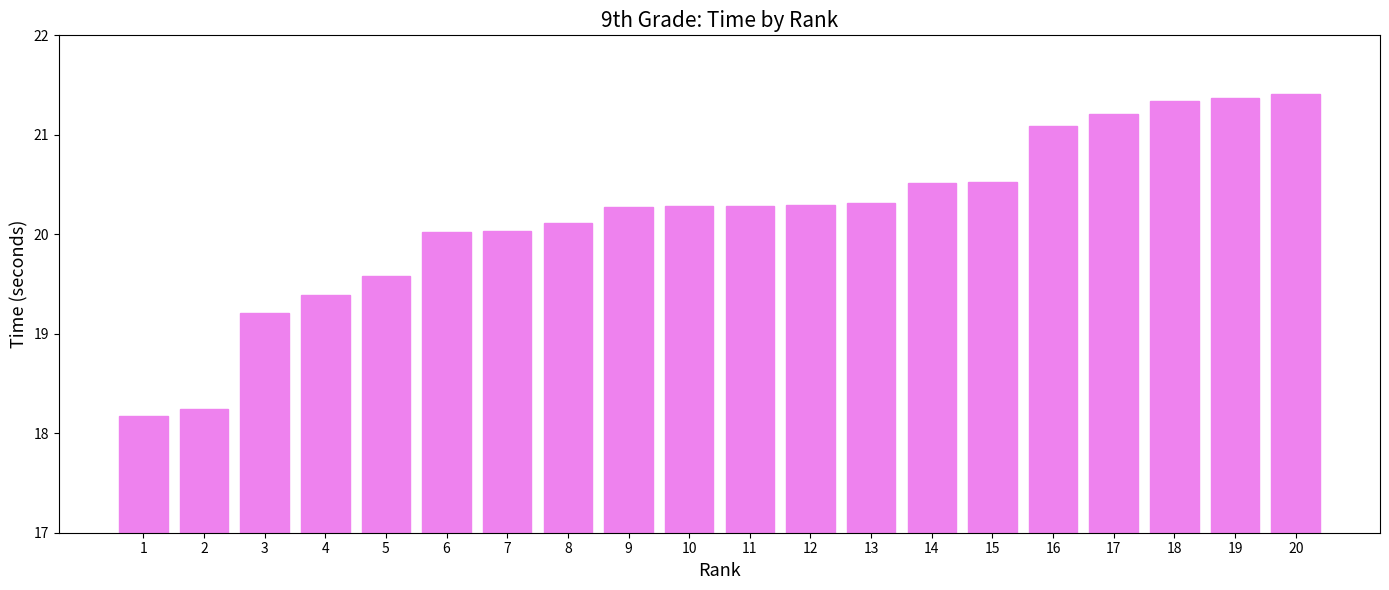

The value at 3 is 19.2. True or false?

True